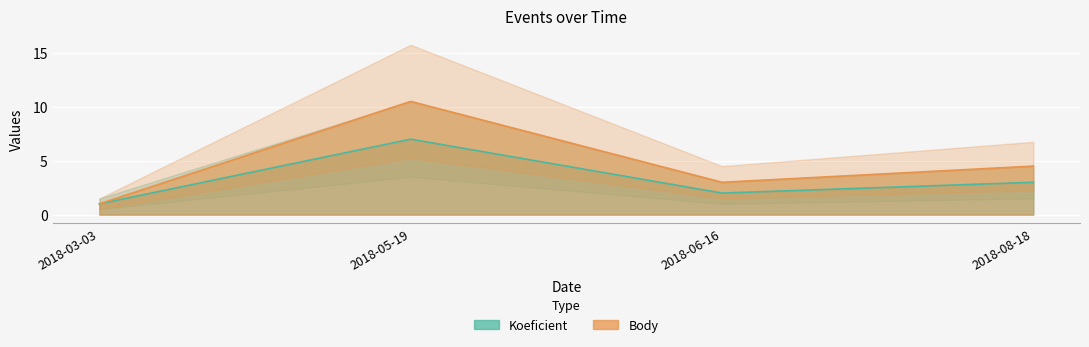

What is the lowest value of the Body series?

1.0